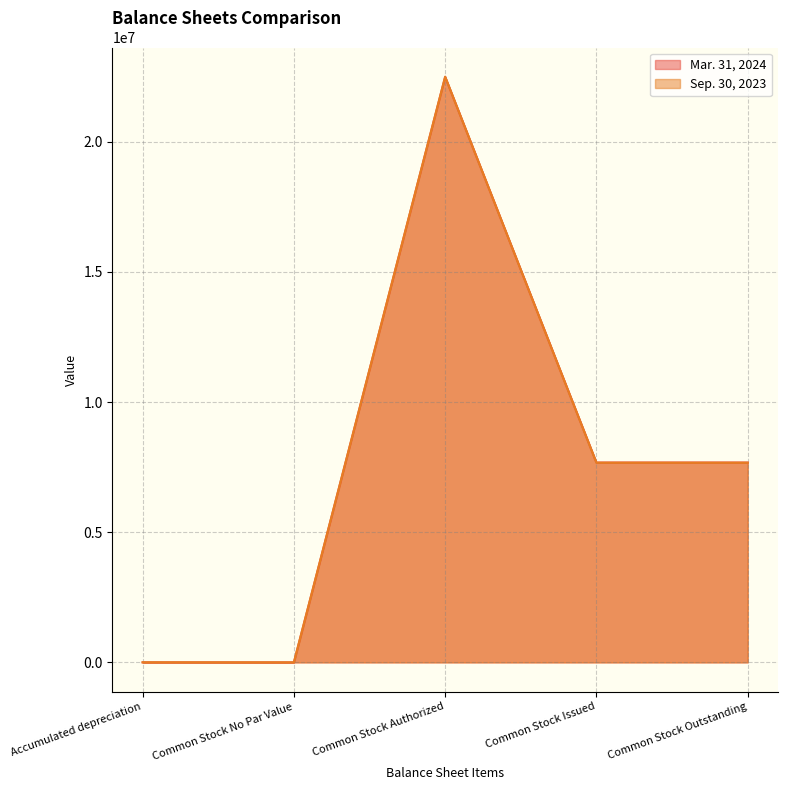

Which series has the widest spread of values?

Mar. 31, 2024